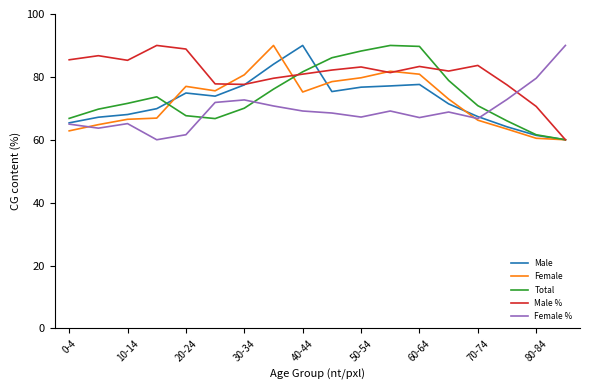

Which series has the largest total across all categories?

Male %